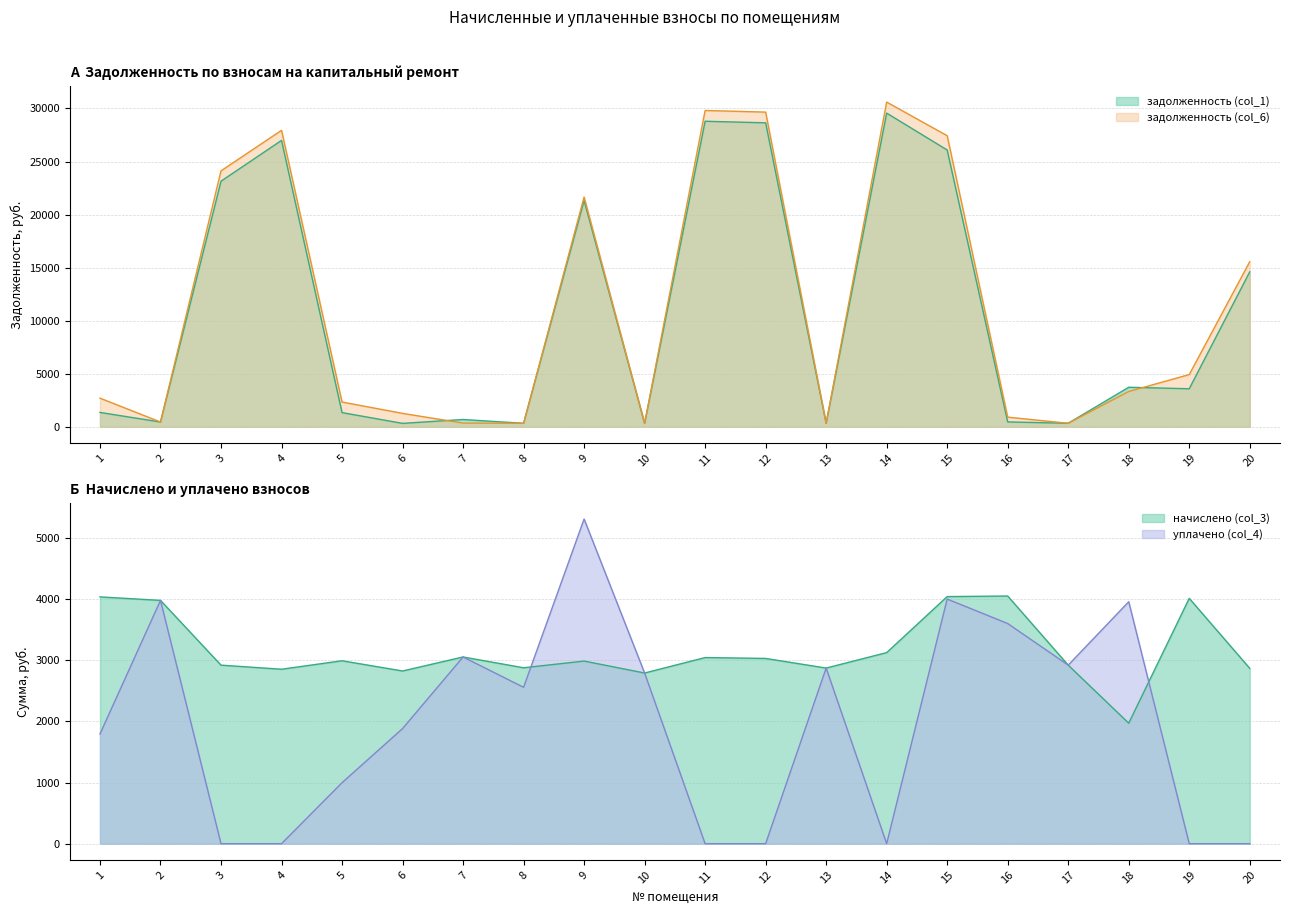

What is the spread (max minus min) of values at 11?

29811.6